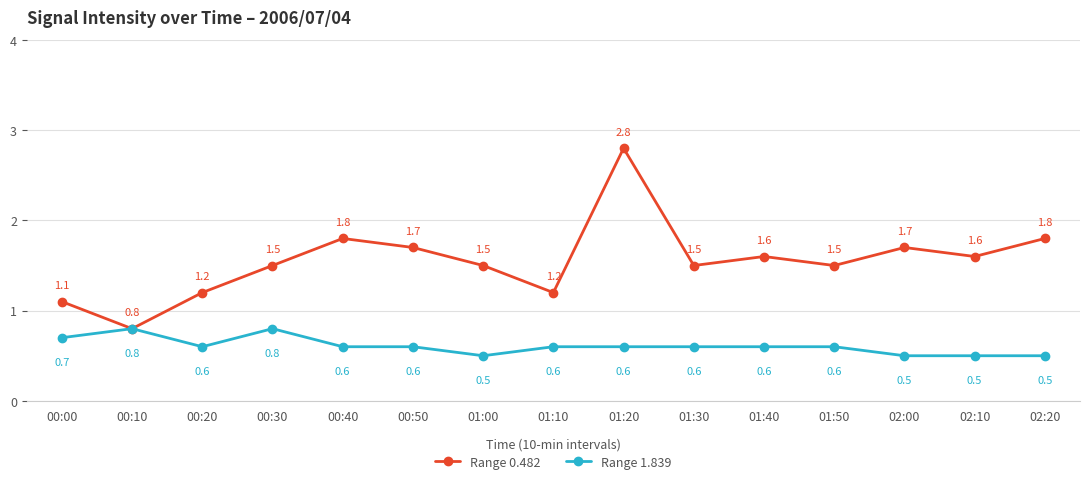

Reading right to left, transcribe all the data shown in this chart.

Range 0.482: 02:20=1.8	02:10=1.6	02:00=1.7	01:50=1.5	01:40=1.6	01:30=1.5	01:20=2.8	01:10=1.2	01:00=1.5	00:50=1.7	00:40=1.8	00:30=1.5	00:20=1.2	00:10=0.8	00:00=1.1
Range 1.839: 02:20=0.5	02:10=0.5	02:00=0.5	01:50=0.6	01:40=0.6	01:30=0.6	01:20=0.6	01:10=0.6	01:00=0.5	00:50=0.6	00:40=0.6	00:30=0.8	00:20=0.6	00:10=0.8	00:00=0.7